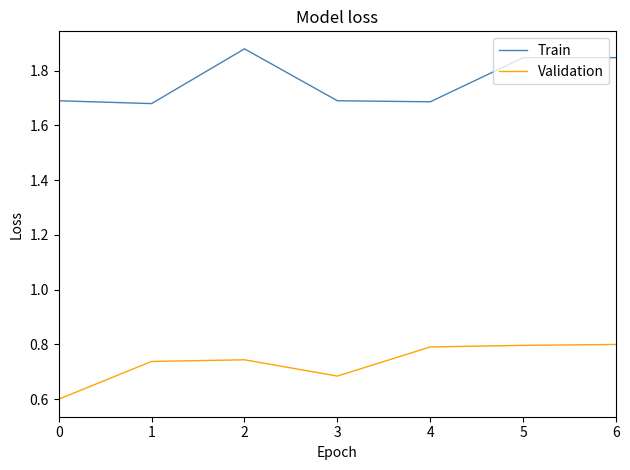

What is the spread (max minus min) of values at 6?

1.0